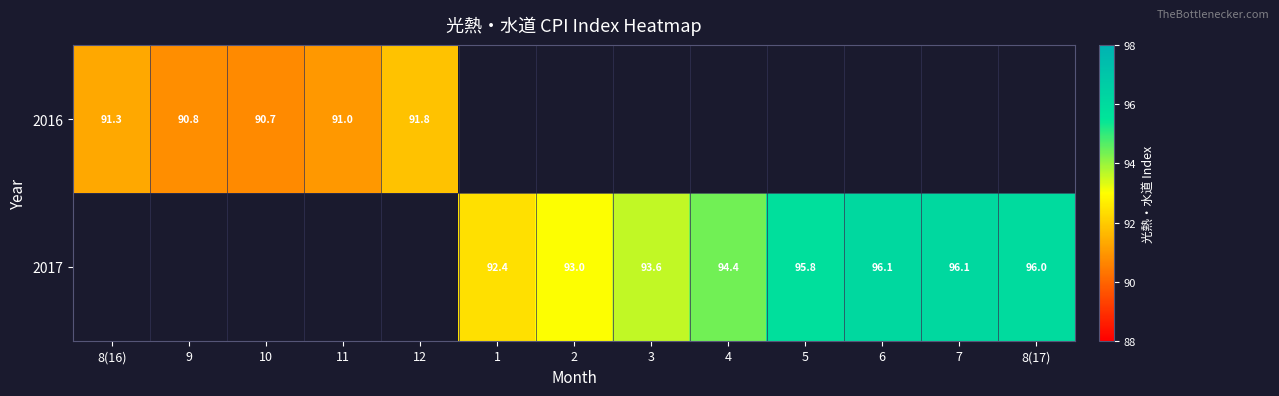

True or false: 2017 has a value of 93.6 at 3.

True